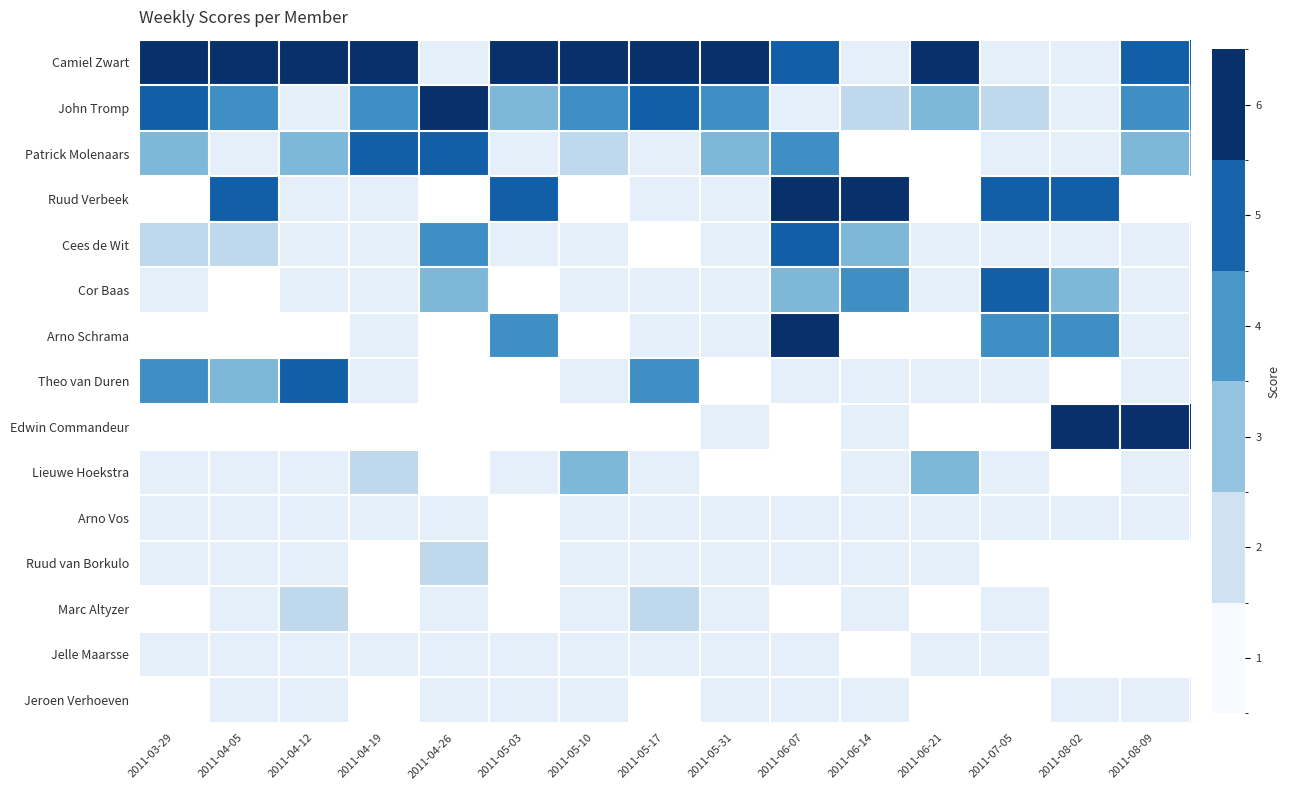

Is it true that Cees de Wit equals 1.0 at 2011-07-05?

True